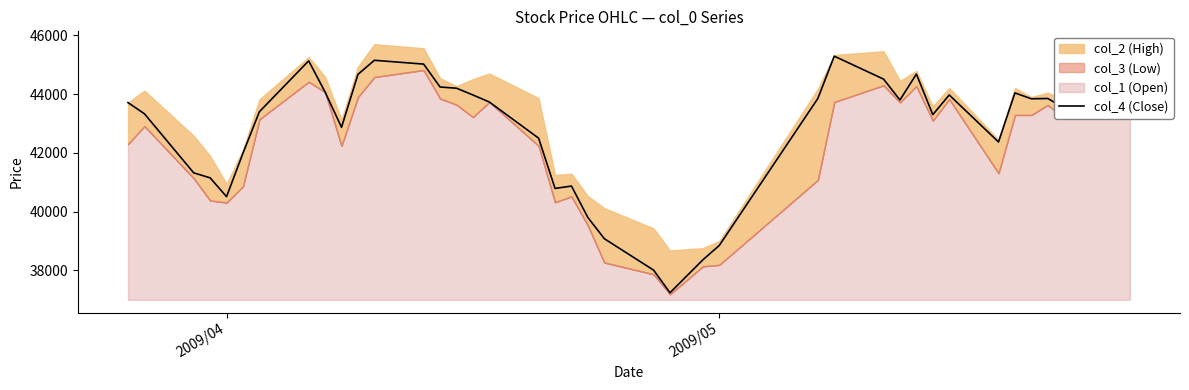

The value of col_4 (Close) at 2009/05 is 38850. True or false?

True